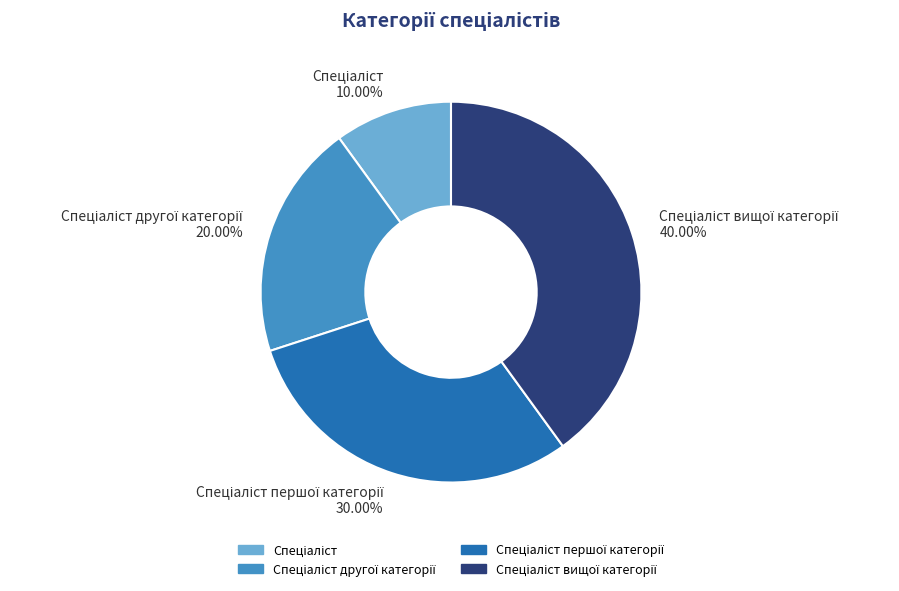

Does any single category account for the majority?

No